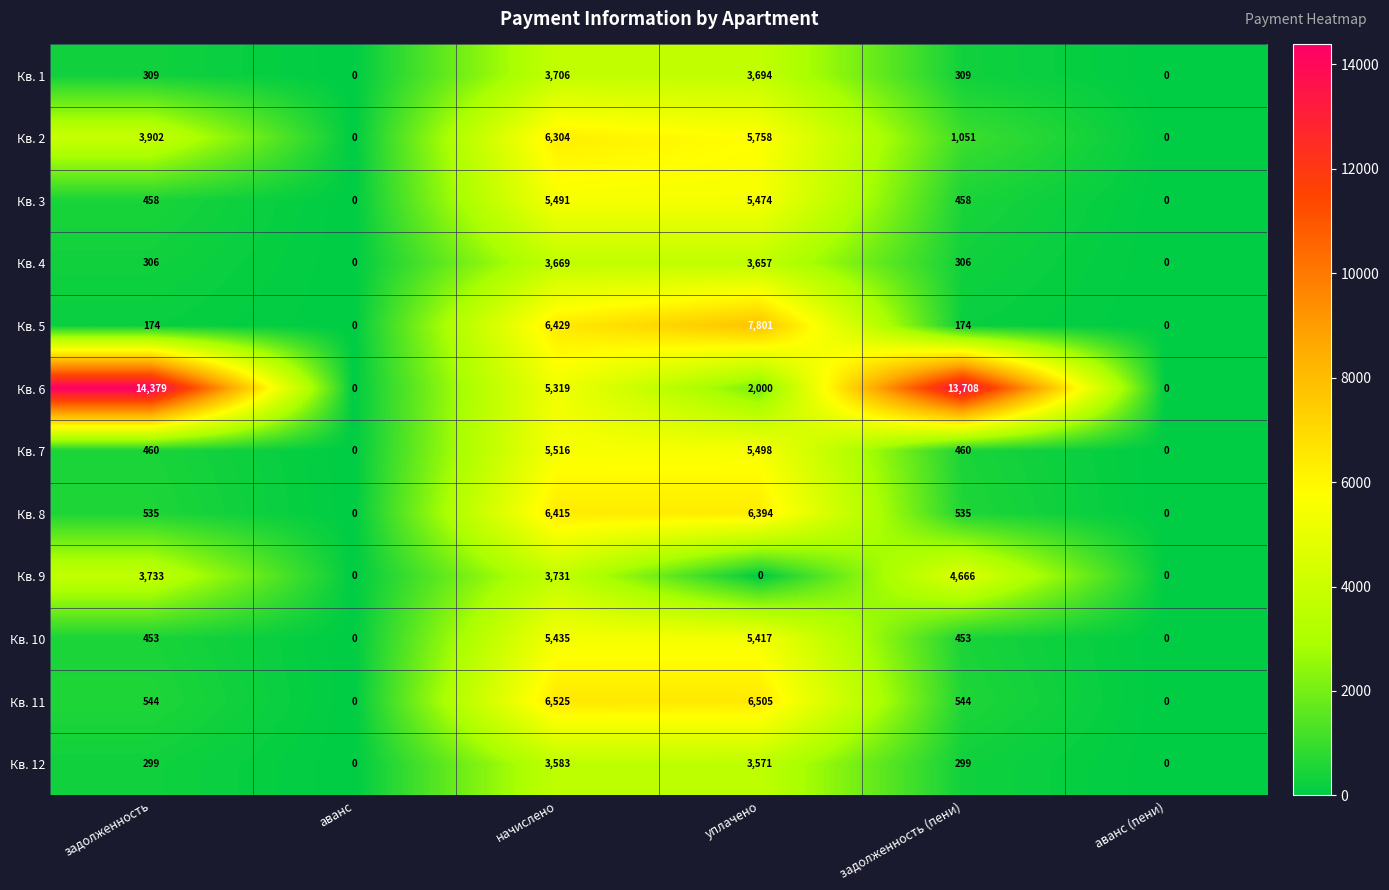

Which series has the largest range (max minus min)?

Кв. 6